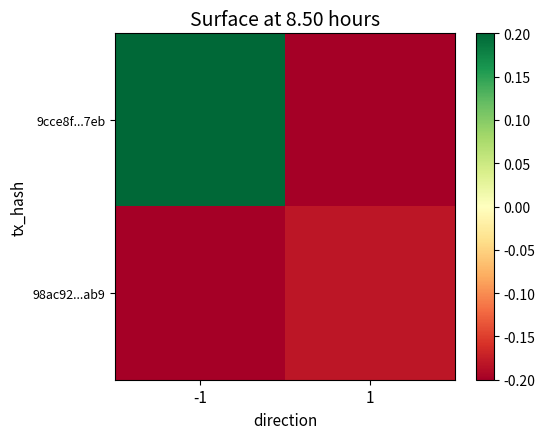

Which series has the widest spread of values?

9cce8f...7eb